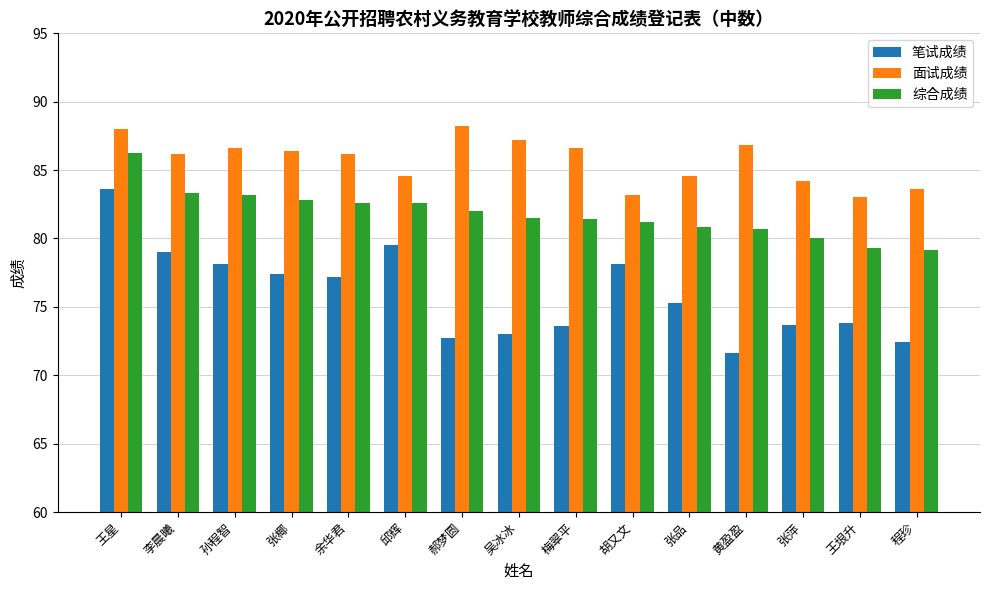

What position from the right is 胡又文?

6